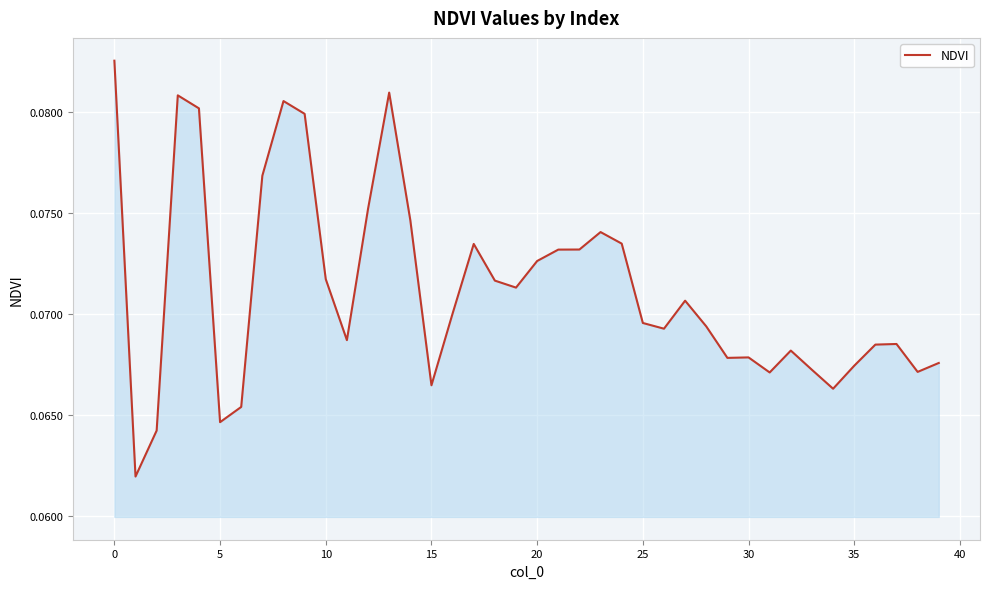

How many lines are shown in the chart?

1